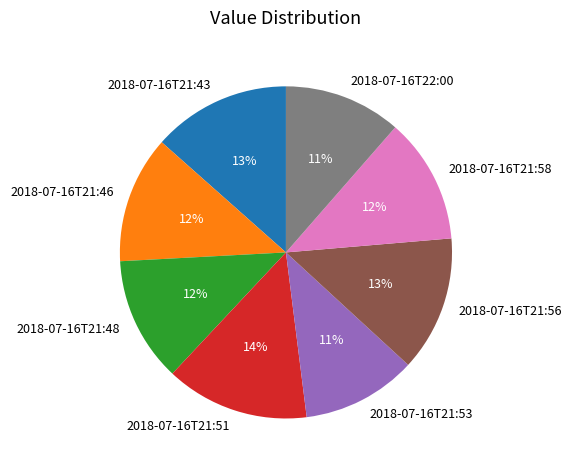

Is the sum of 2018-07-16T21:51 and 2018-07-16T22:00 greater than half?

No